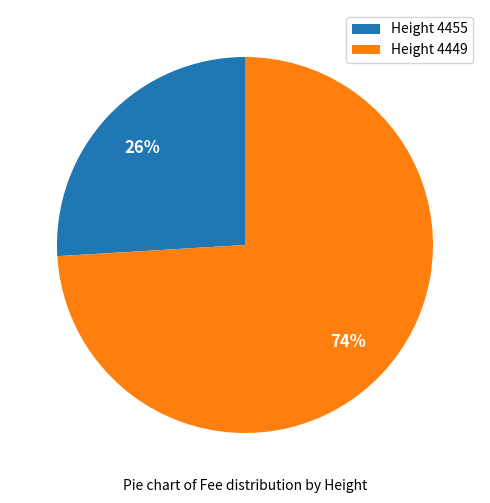

Is it true that Height 4455 is 12% of the pie?

False